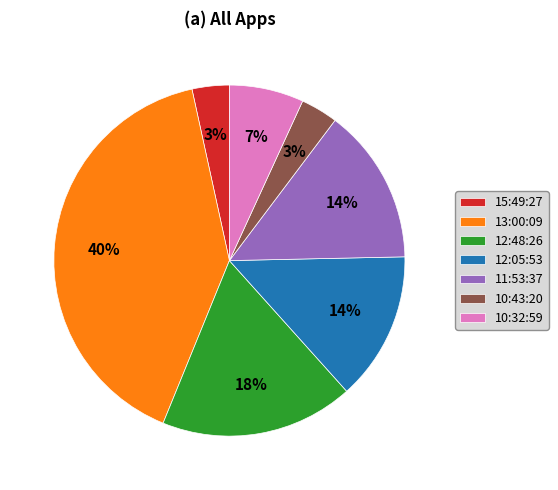

Which has a higher value, 10:32:59 or 13:00:09?

13:00:09